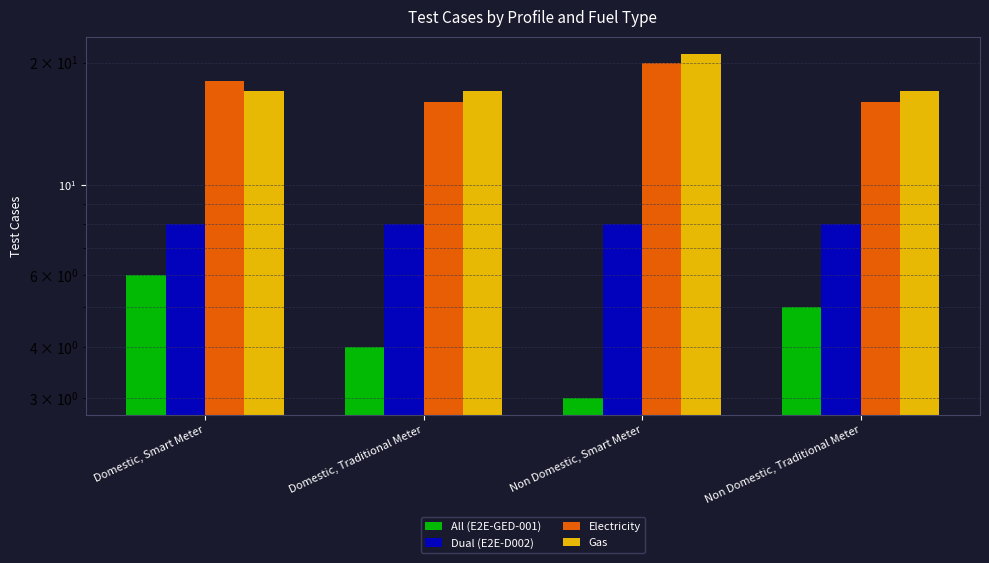

What value does the Gas series have at Non Domestic, Traditional Meter?

17